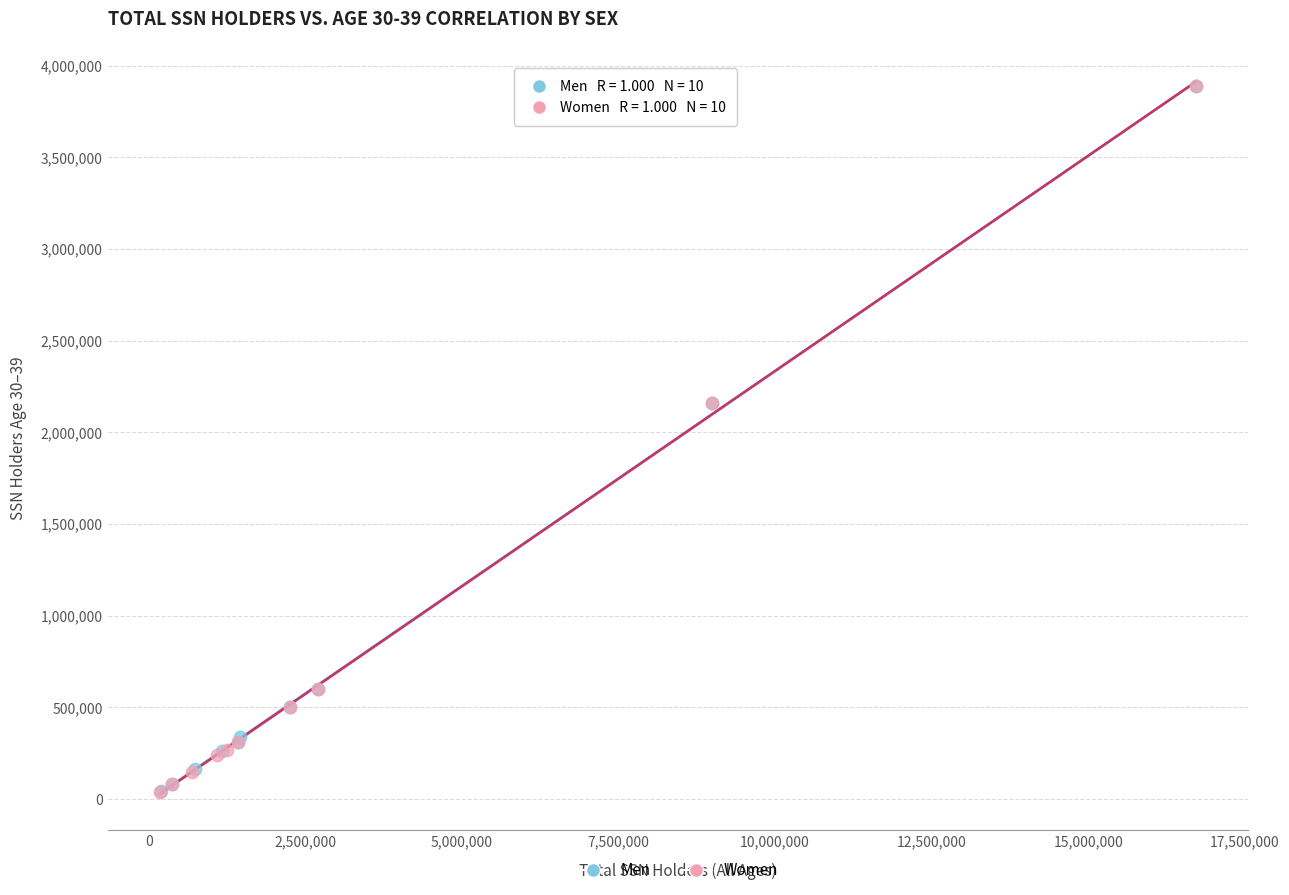

What are all the series names shown in the legend?

Men, Women